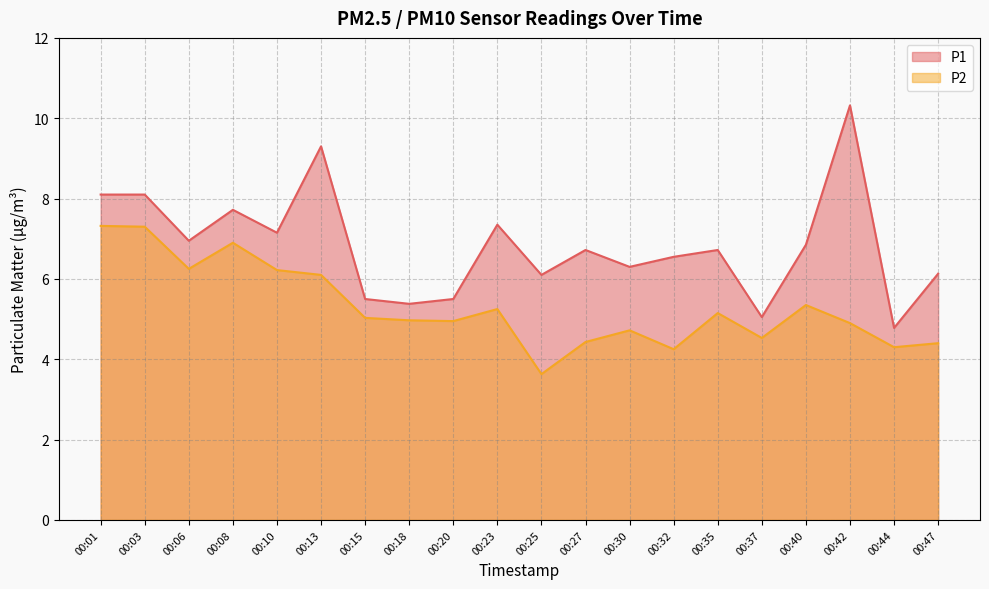

What is the lowest value of the P1 series?

4.8